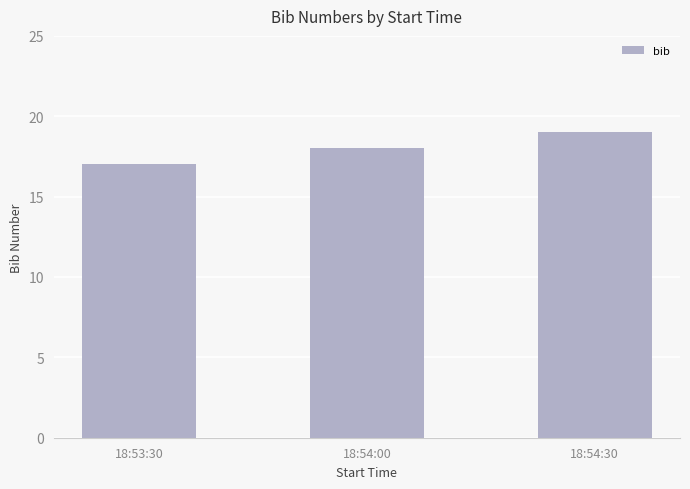

List the labels in order of value, smallest first.

18:53:30, 18:54:00, 18:54:30